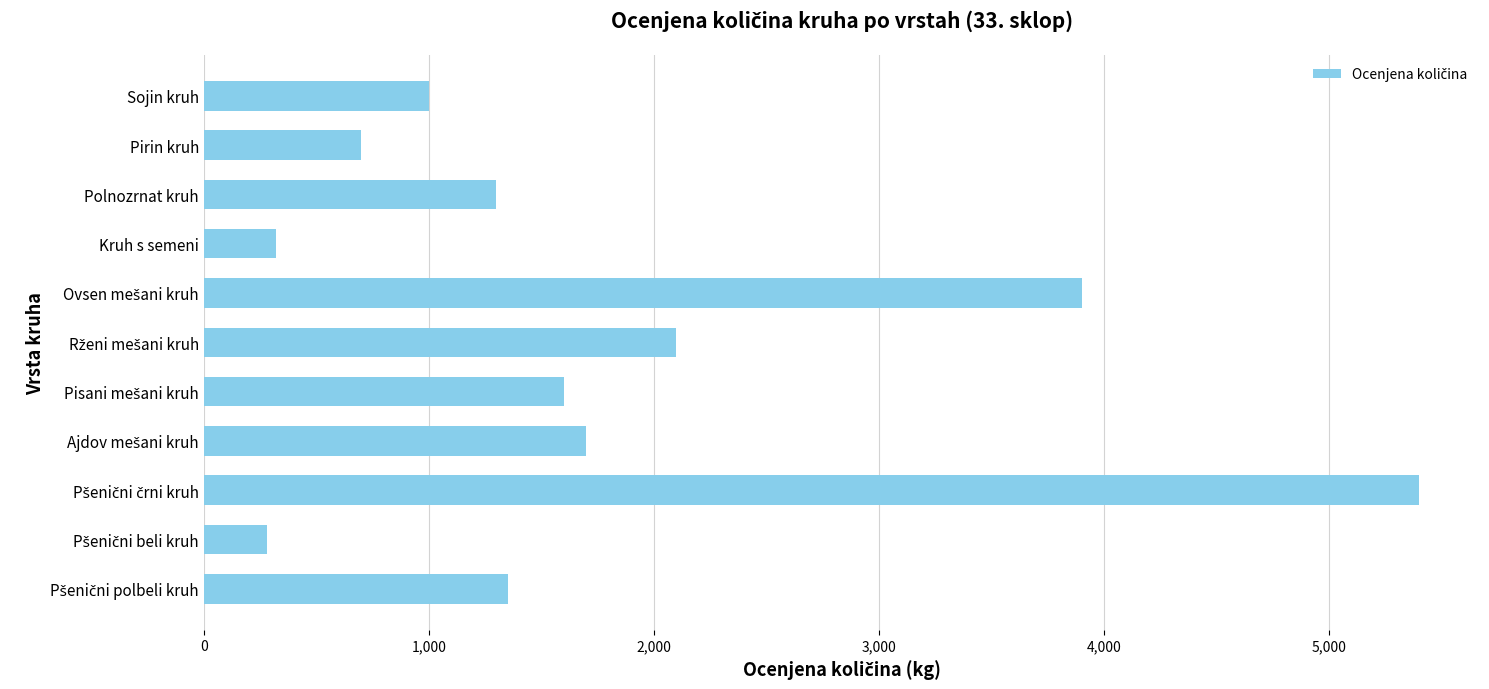

What is the minimum value shown in the chart?

280